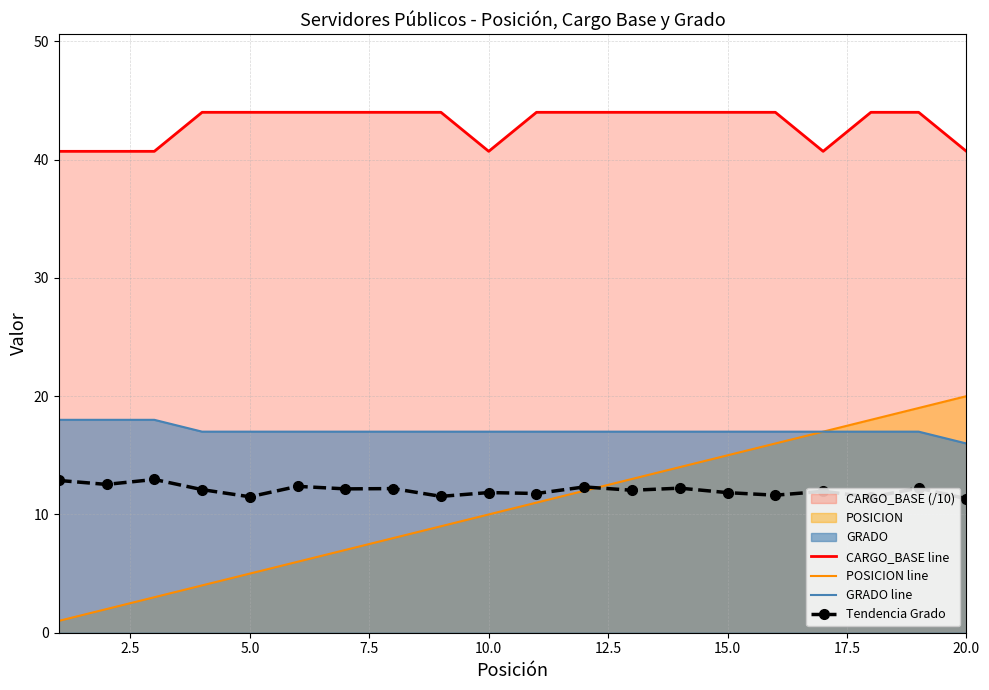

Count the number of data series in this chart.

4